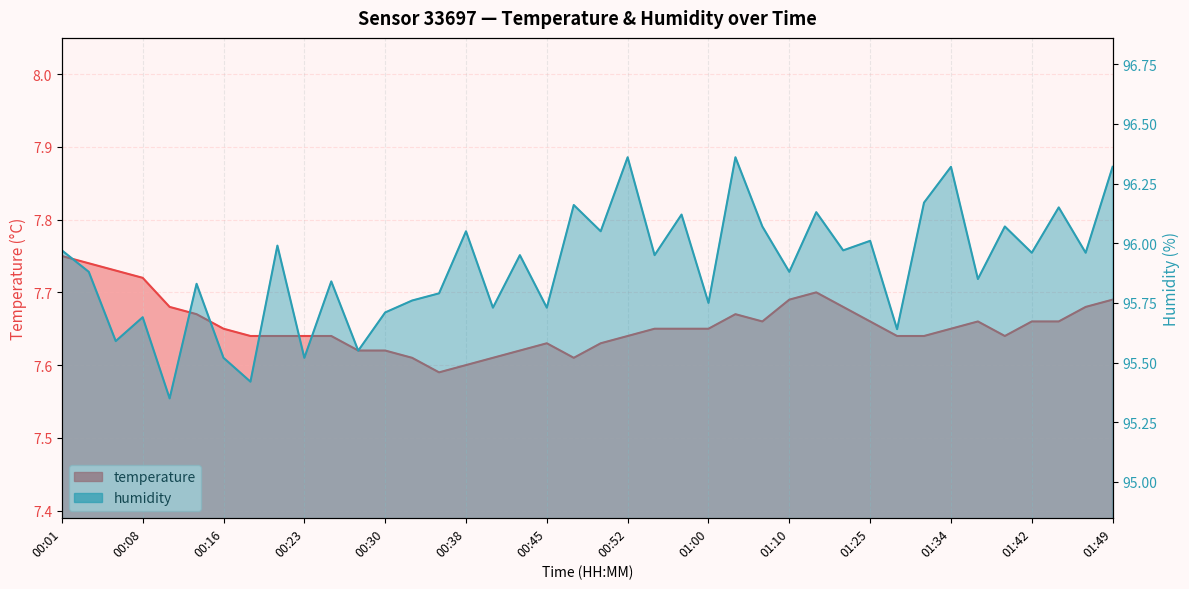

Read the temperature value at 01:34.

7.7